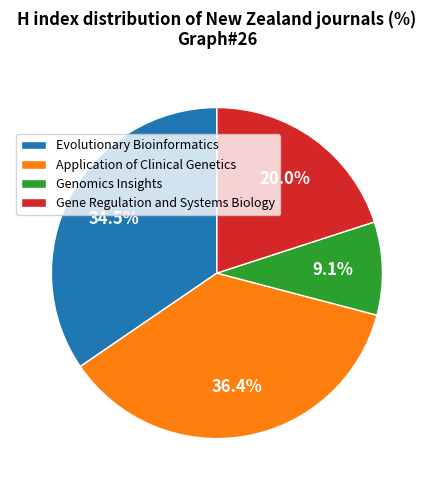

Combined, what portion of the pie is Evolutionary Bioinformatics and Genomics Insights?

43.6%